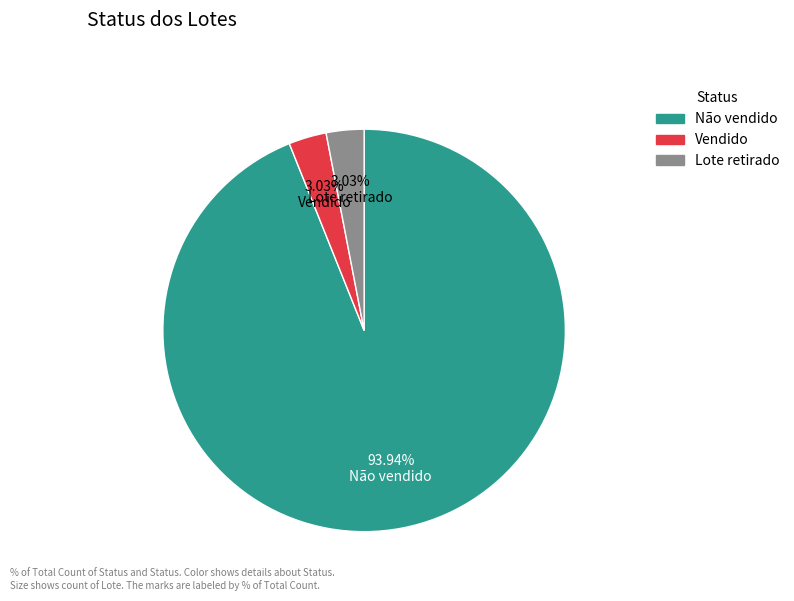

True or false: Lote retirado accounts for 17% of the total.

False